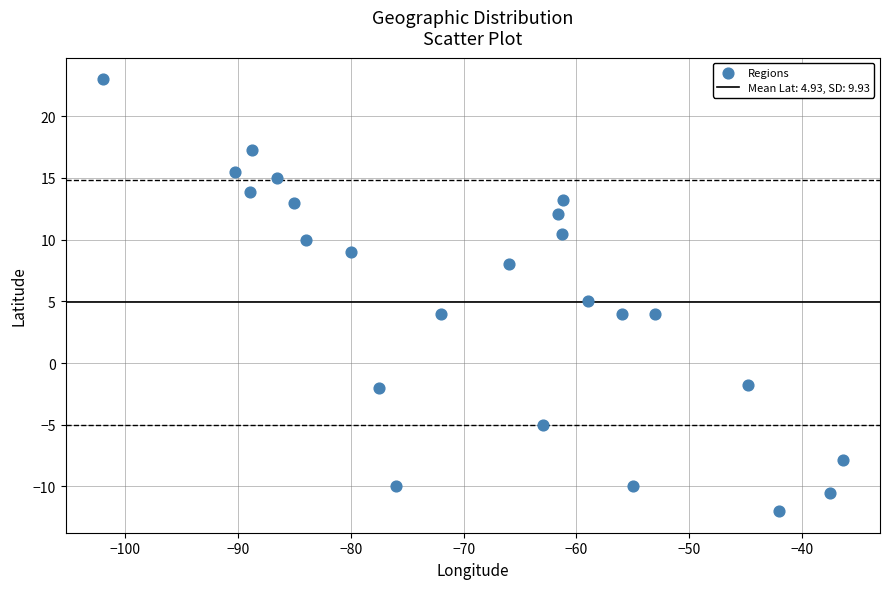

What is the range of X values (max minus min)?

65.6